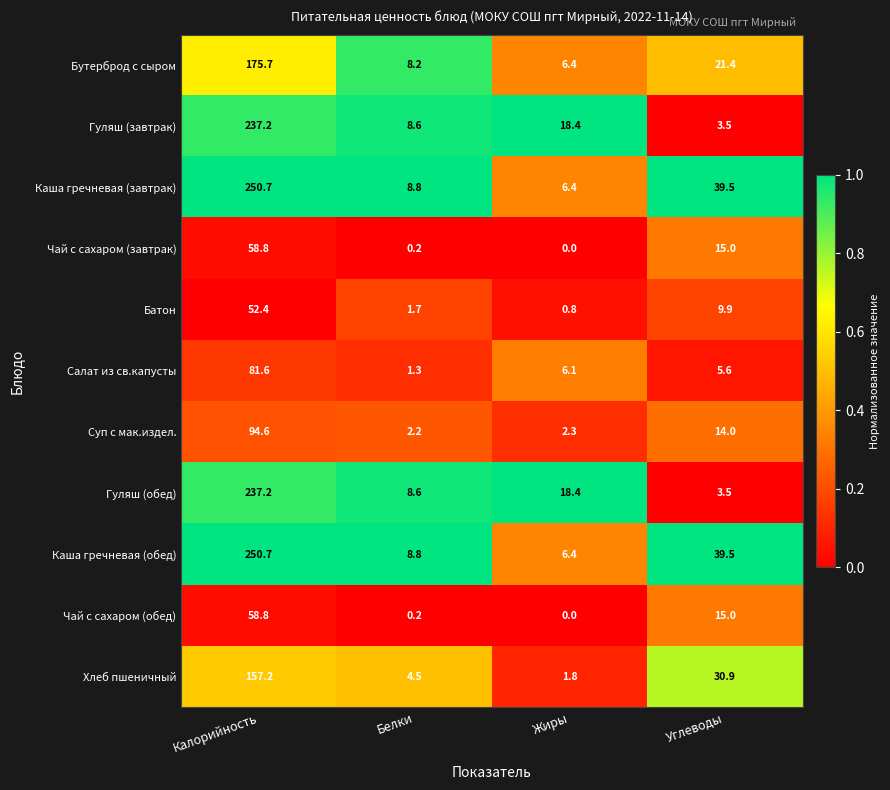

True or false: Гуляш (завтрак) has a value of 32.1 at Жиры.

False